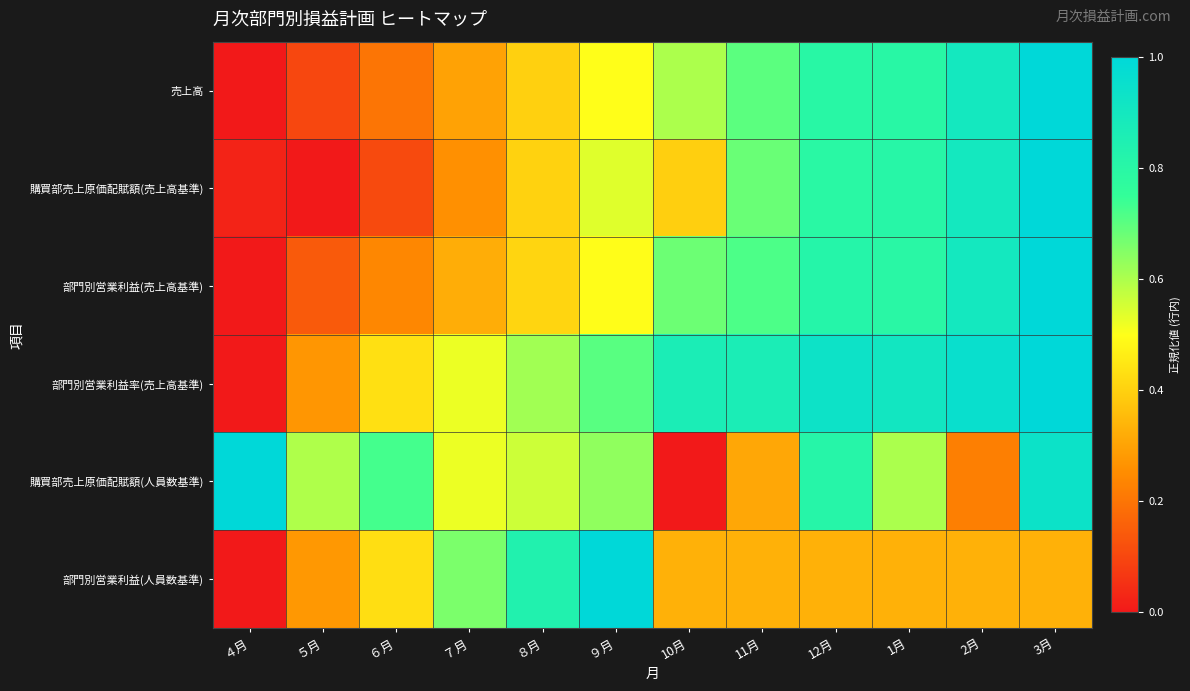

Between 10月 and ８月, which is larger?

10月